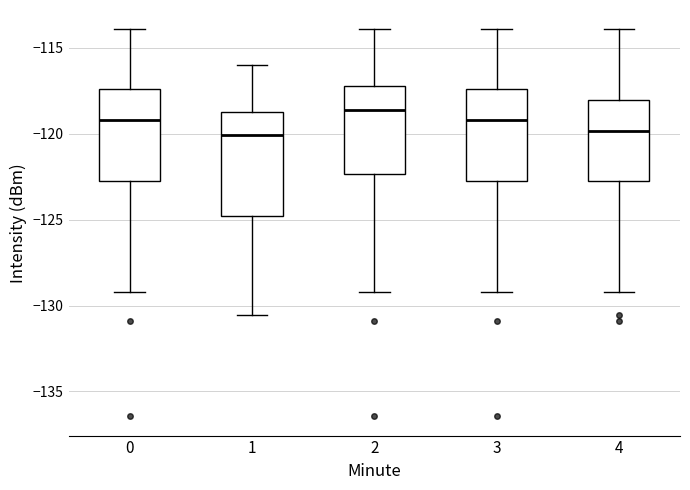

Reading left to right, transcribe this box plot: for each box, give where its median line is, the range the box spans, and where its two whiskers end, as read against the y-axis. The values are not printed on the chart, so give them approximately, as read against the axis.

0: median -119.0, box -122.5 to -117.5, whiskers -129.0 to -114.0
1: median -120.0, box -125.0 to -118.5, whiskers -130.5 to -116.0
2: median -118.5, box -122.5 to -117.0, whiskers -129.0 to -114.0
3: median -119.0, box -122.5 to -117.5, whiskers -129.0 to -114.0
4: median -120.0, box -122.5 to -118.0, whiskers -129.0 to -114.0